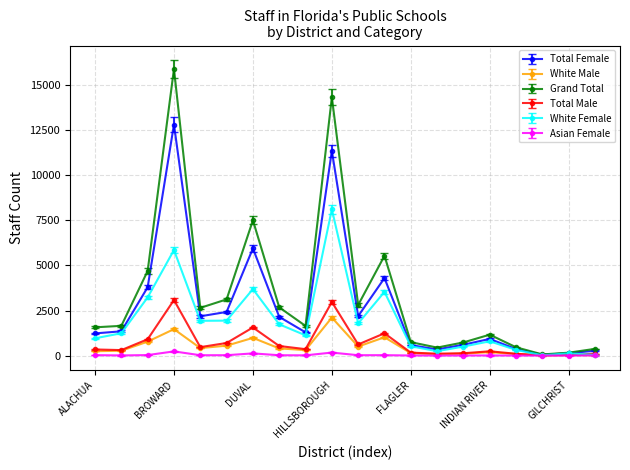

True or false: Grand Total has more than 2 interior local peaks.

True